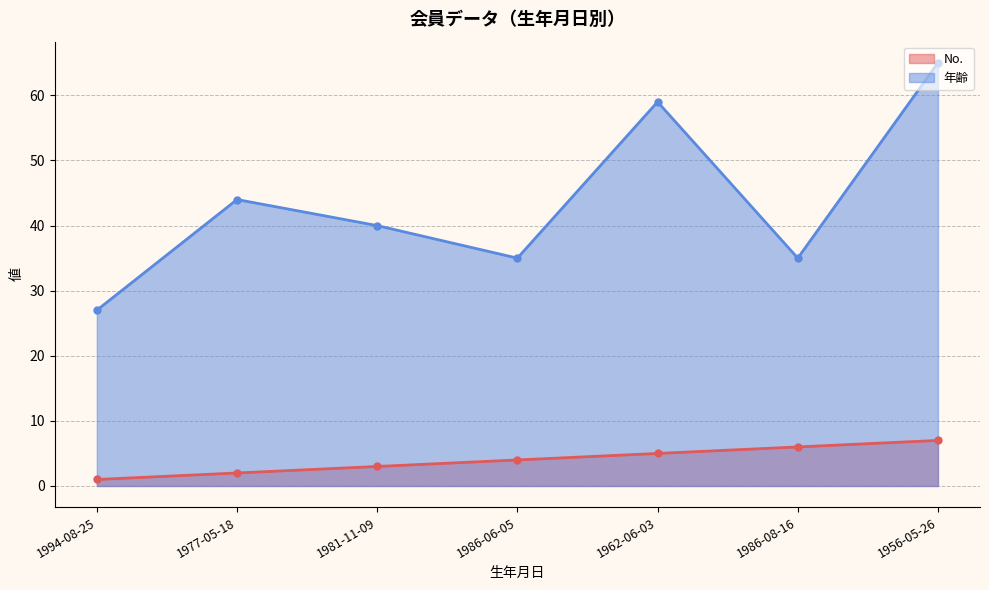

What is the difference between the maximum and minimum values in the No. series?

6